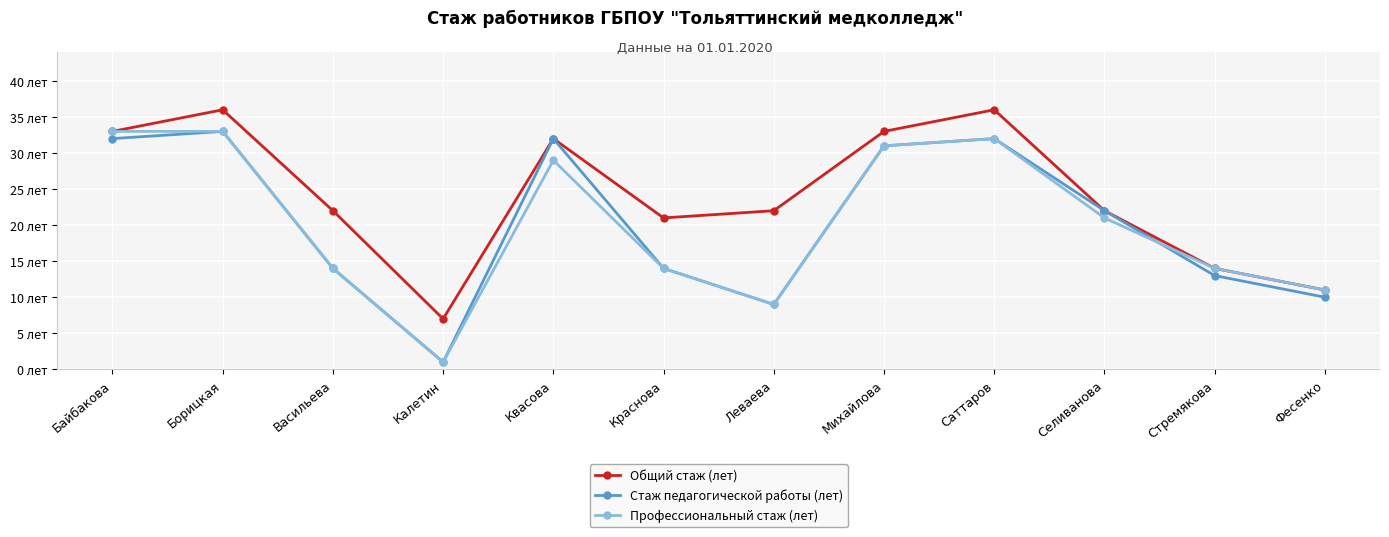

What position from the left is Калетин?

4